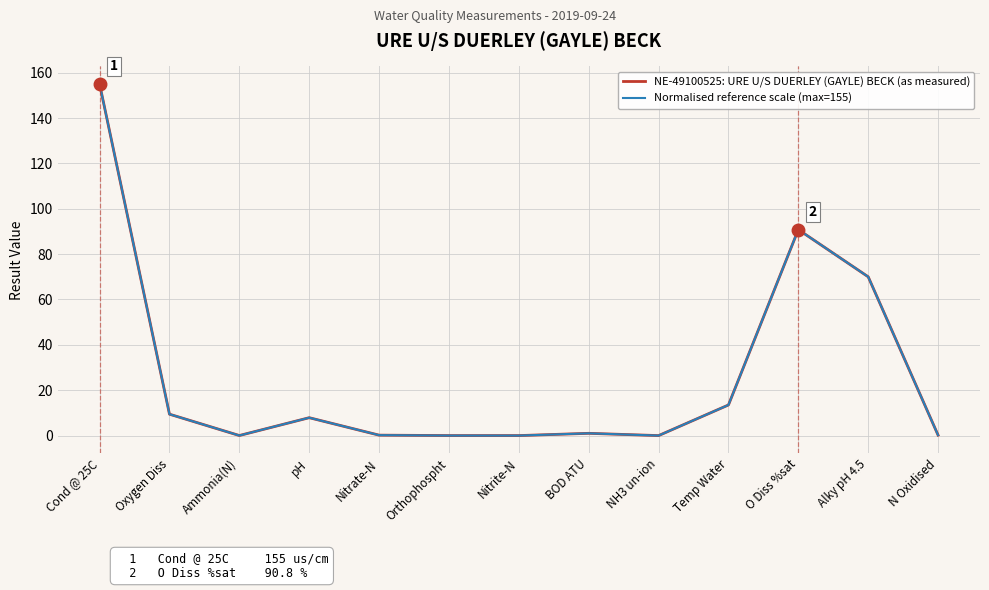

What is the average value of the Normalised reference scale (max=155) series?

26.8